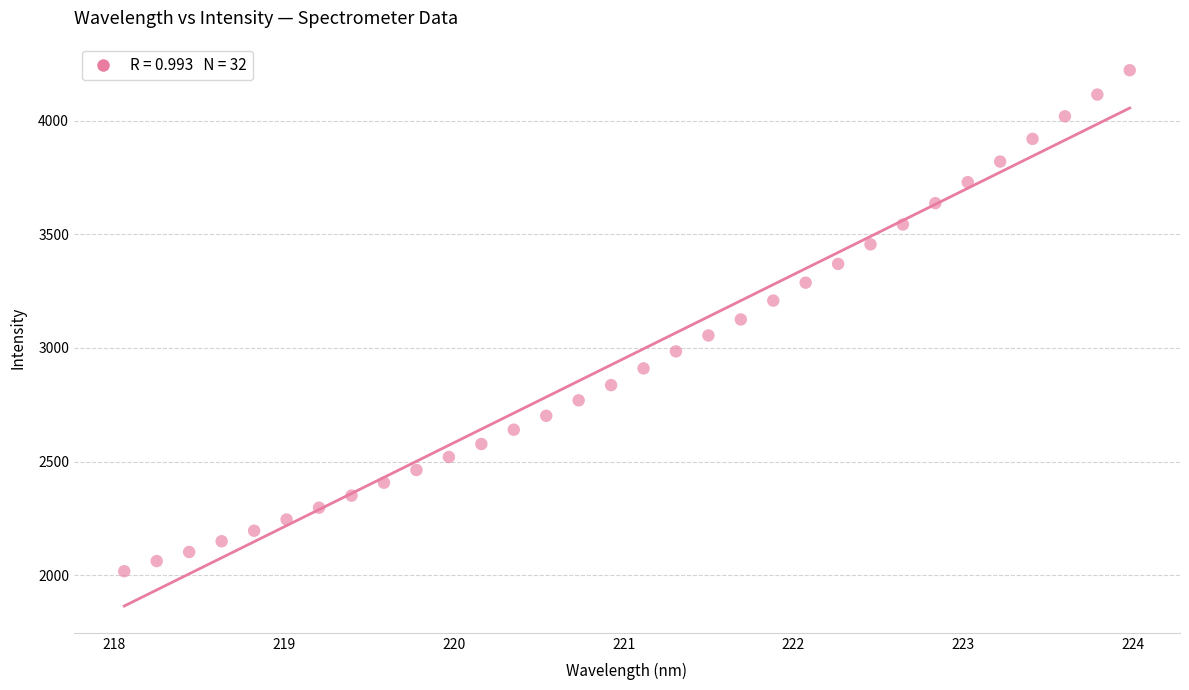

What is the range of X values (max minus min)?

5.9